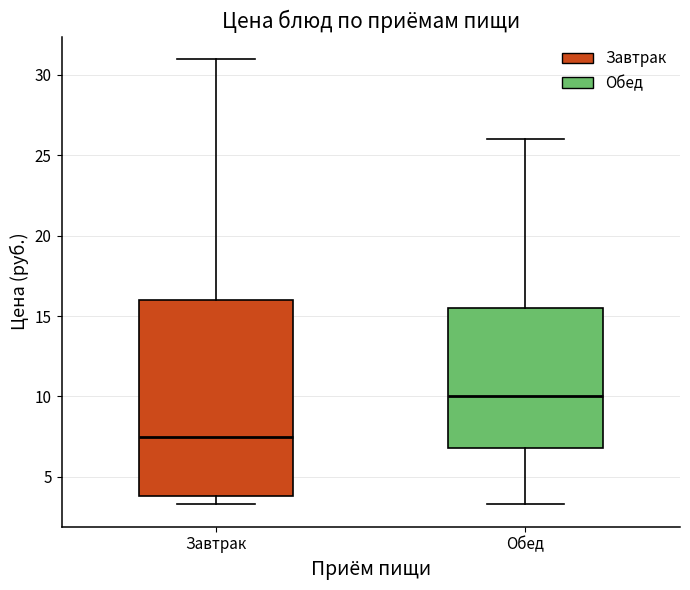

Reading left to right, read every box against the y-axis: the position of its median line, the range the box covers, and the ends of its whiskers. The values are not printed on the chart, so give them approximately, as read against the axis.

Завтрак: median 7.5, box 4.0 to 16.0, whiskers 3.5 to 31.0
Обед: median 10.0, box 7.0 to 15.5, whiskers 3.5 to 26.0